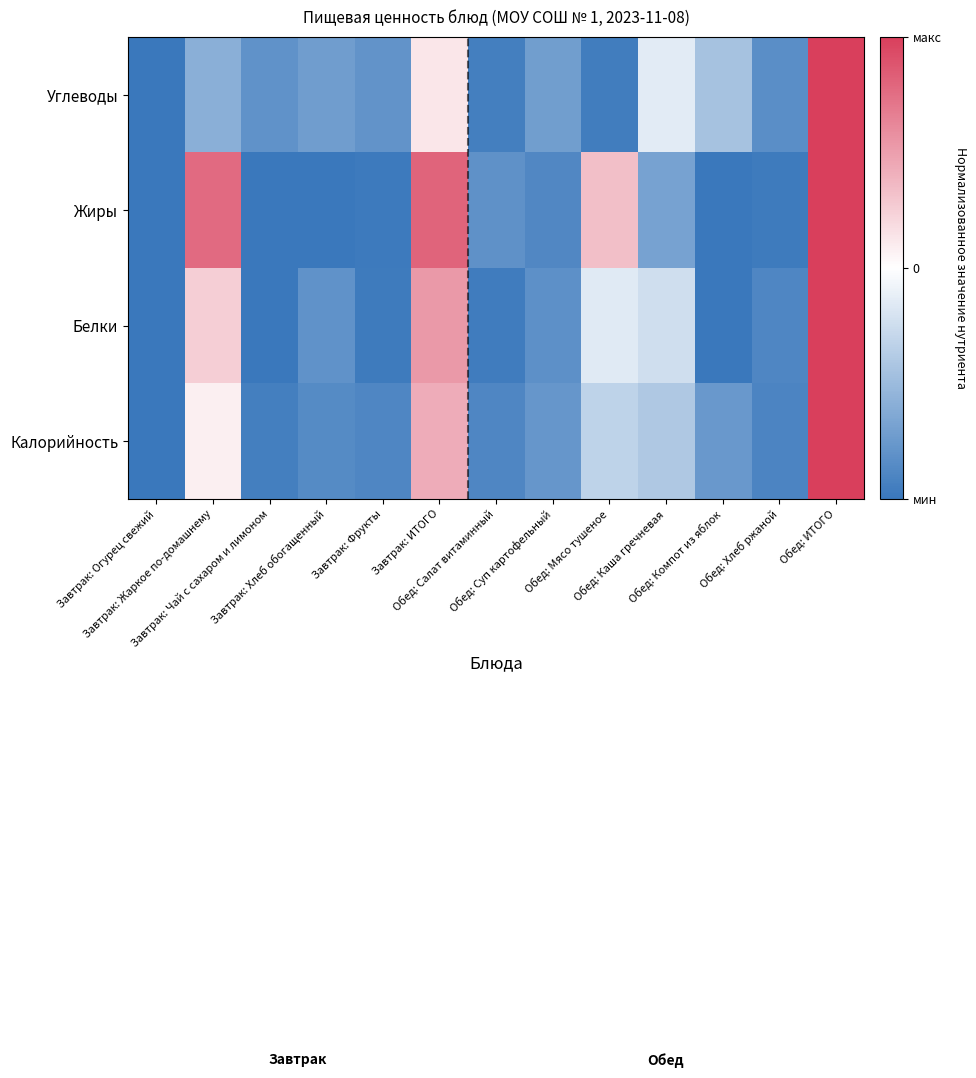

Reading left to right, what are all the values shown in this chart?

Калорийность: Завтрак: Огурец свежий=-1.0	Завтрак: Жаркое по-домашнему=0.1	Завтрак: Чай с сахаром и лимоном=-0.9	Завтрак: Хлеб обогащенный=-0.9	Завтрак: Фрукты=-0.9	Завтрак: ИТОГО=0.4	Обед: Салат витаминный=-0.9	Обед: Суп картофельный=-0.8	Обед: Мясо тушеное=-0.3	Обед: Каша гречневая=-0.4	Обед: Компот из яблок=-0.8	Обед: Хлеб ржаной=-0.9	Обед: ИТОГО=1.0
Белки: Завтрак: Огурец свежий=-1.0	Завтрак: Жаркое по-домашнему=0.3	Завтрак: Чай с сахаром и лимоном=-1.0	Завтрак: Хлеб обогащенный=-0.8	Завтрак: Фрукты=-1.0	Завтрак: ИТОГО=0.5	Обед: Салат витаминный=-1.0	Обед: Суп картофельный=-0.8	Обед: Мясо тушеное=-0.2	Обед: Каша гречневая=-0.2	Обед: Компот из яблок=-1.0	Обед: Хлеб ржаной=-0.9	Обед: ИТОГО=1.0
Жиры: Завтрак: Огурец свежий=-1.0	Завтрак: Жаркое по-домашнему=0.8	Завтрак: Чай с сахаром и лимоном=-1.0	Завтрак: Хлеб обогащенный=-1.0	Завтрак: Фрукты=-1.0	Завтрак: ИТОГО=0.8	Обед: Салат витаминный=-0.8	Обед: Суп картофельный=-0.9	Обед: Мясо тушеное=0.3	Обед: Каша гречневая=-0.7	Обед: Компот из яблок=-1.0	Обед: Хлеб ржаной=-1.0	Обед: ИТОГО=1.0
Углеводы: Завтрак: Огурец свежий=-1.0	Завтрак: Жаркое по-домашнему=-0.6	Завтрак: Чай с сахаром и лимоном=-0.8	Завтрак: Хлеб обогащенный=-0.7	Завтрак: Фрукты=-0.8	Завтрак: ИТОГО=0.1	Обед: Салат витаминный=-0.9	Обед: Суп картофельный=-0.7	Обед: Мясо тушеное=-1.0	Обед: Каша гречневая=-0.1	Обед: Компот из яблок=-0.4	Обед: Хлеб ржаной=-0.8	Обед: ИТОГО=1.0